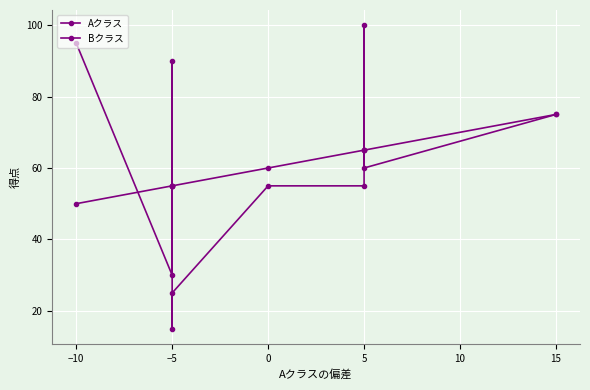

Is this an area chart (filled region under the line)?

No